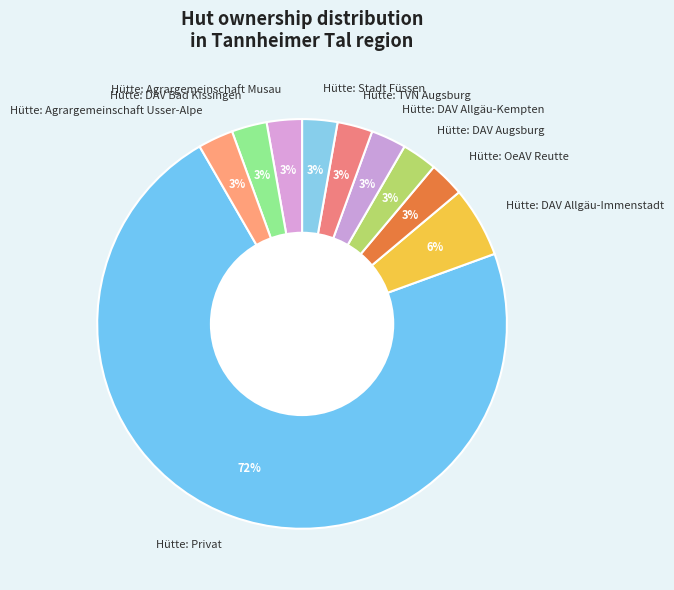

Approximately how many times larger is the value at Hütte: OeAV Reutte compared to Hütte: Agrargemeinschaft Usser-Alpe?

1.0